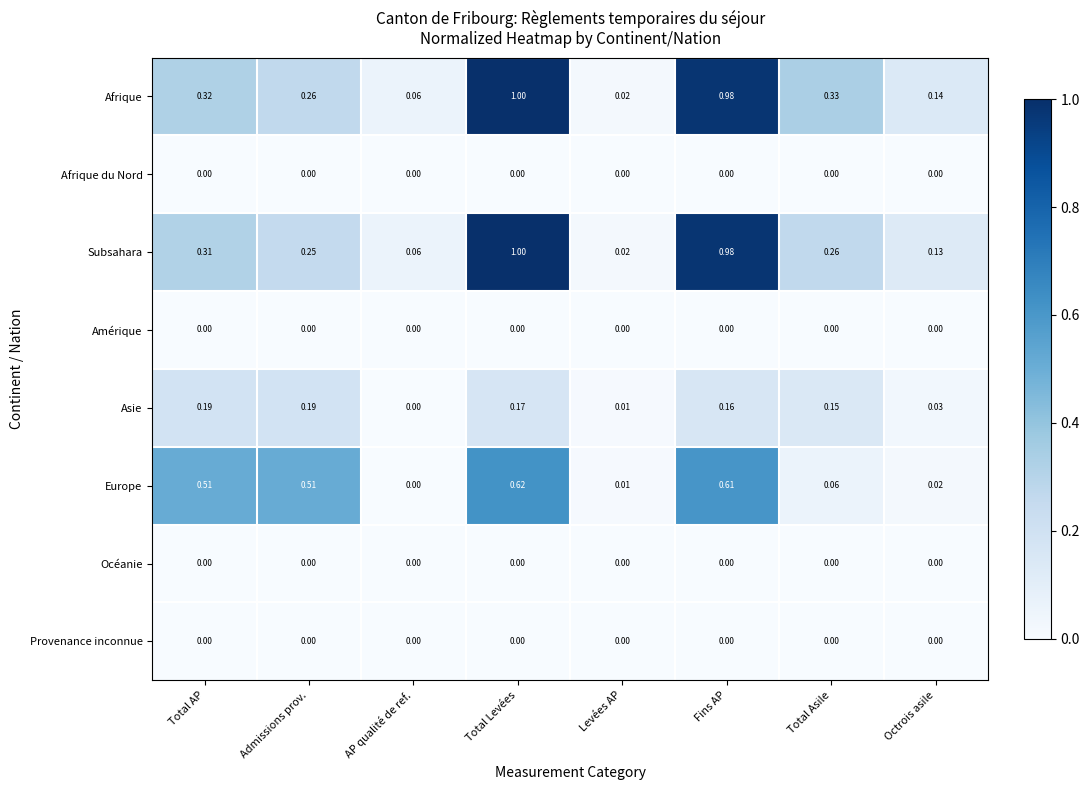

At how many categories does at least one series exceed 0?

8